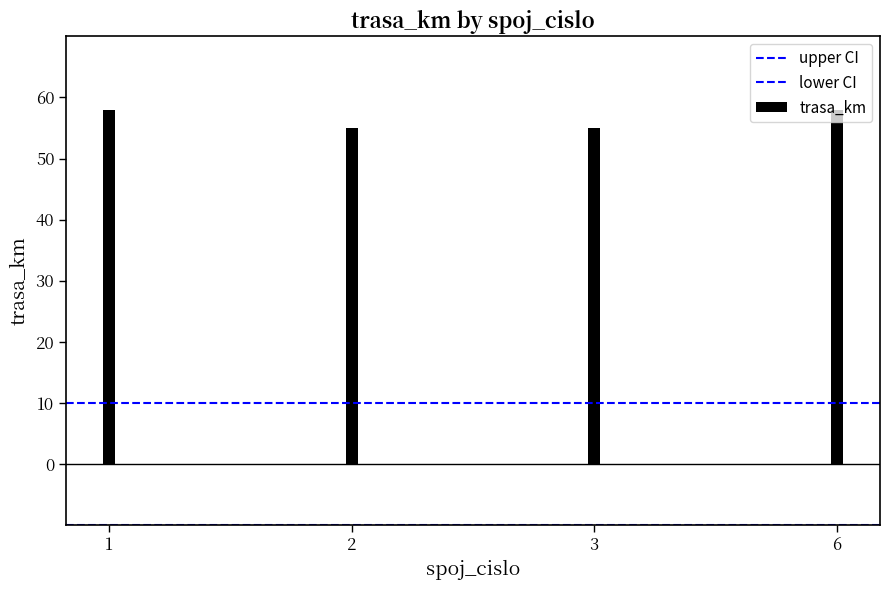

What is the value of the upper CI bar at the 2nd from the left?

10